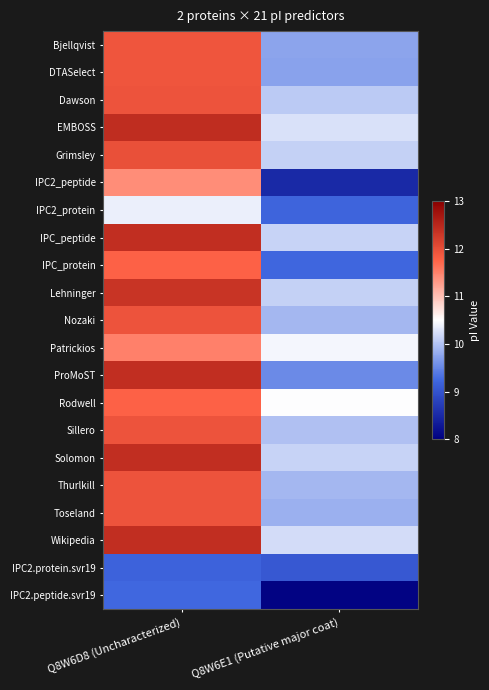

How many series are shown in this chart?

21